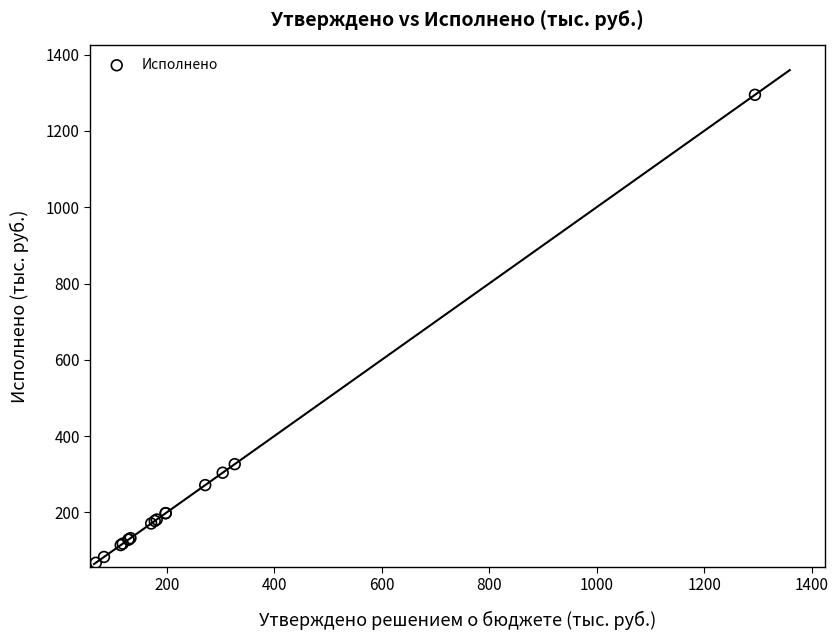

What Y value in the scatter plot is closest to 681?

326.6